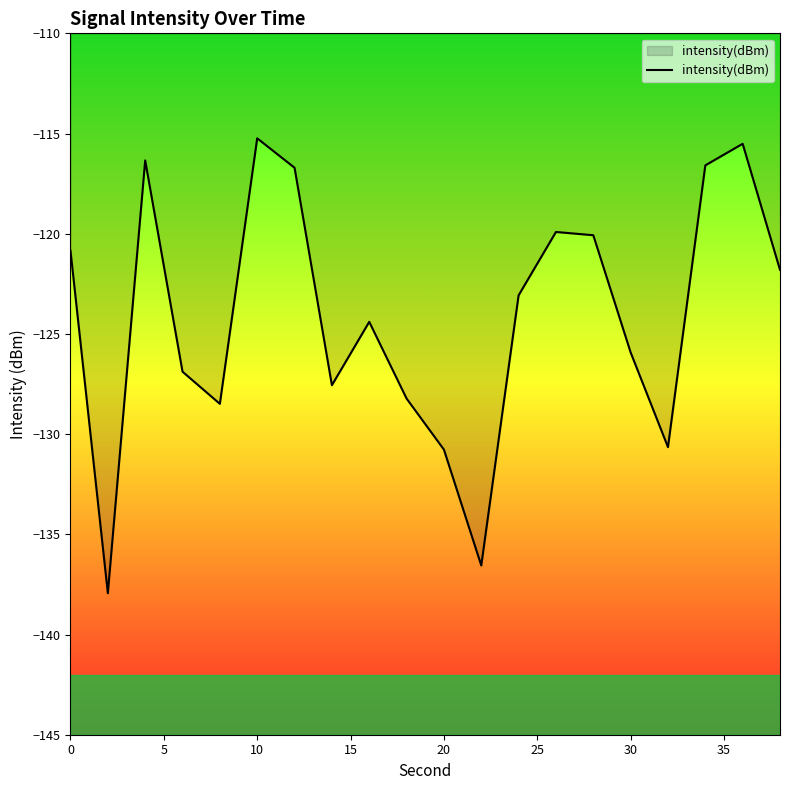

Count the number of categories in the chart.

20